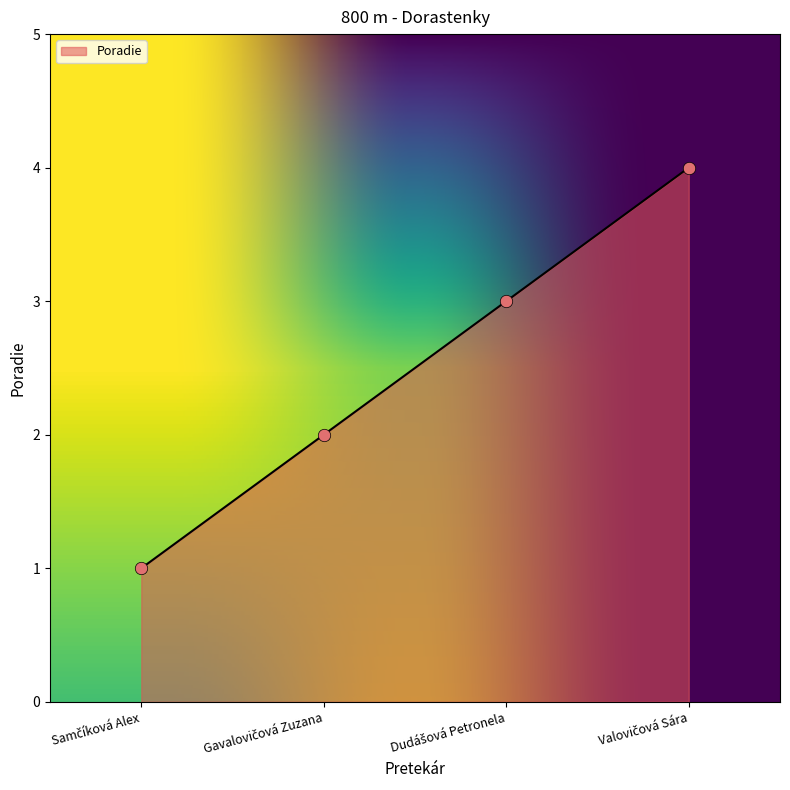

What is the difference between the maximum and minimum values?

3